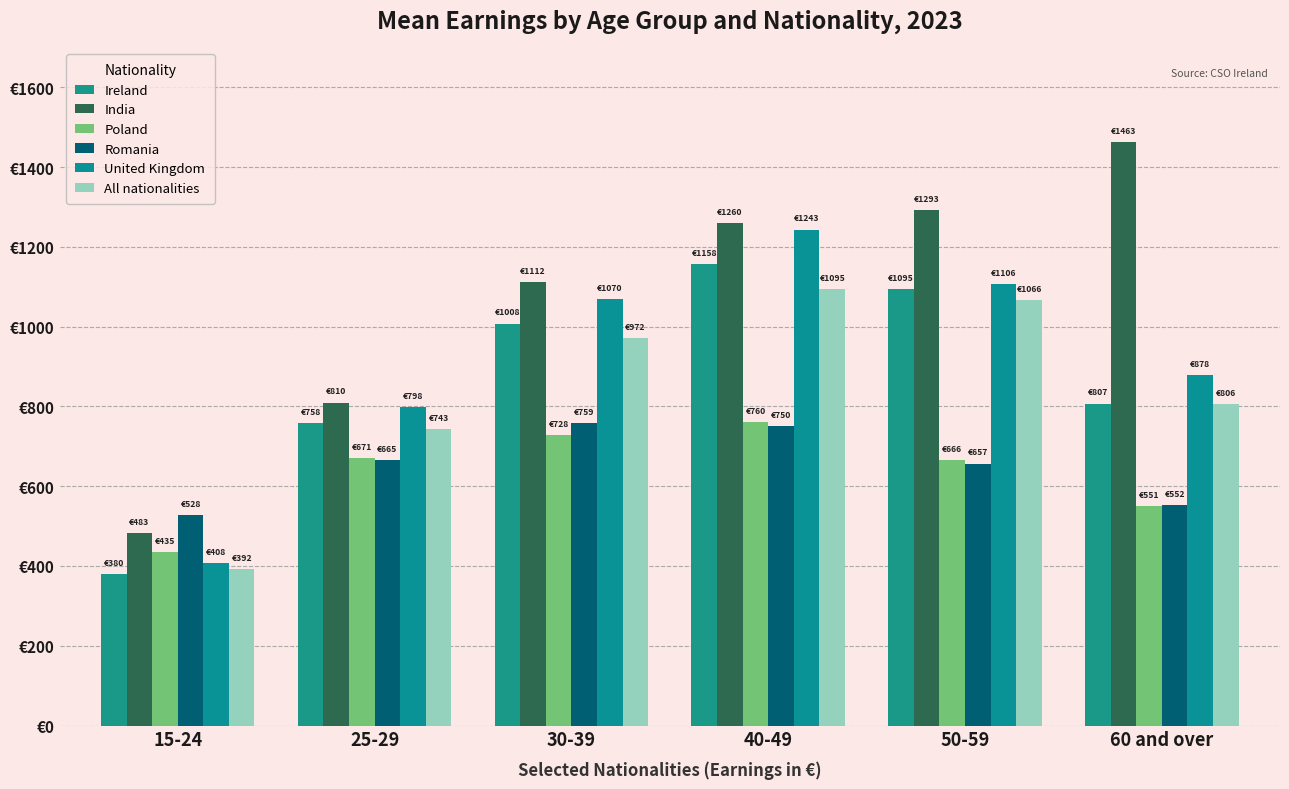

At which category does the chart reach its minimum across all series?

15-24